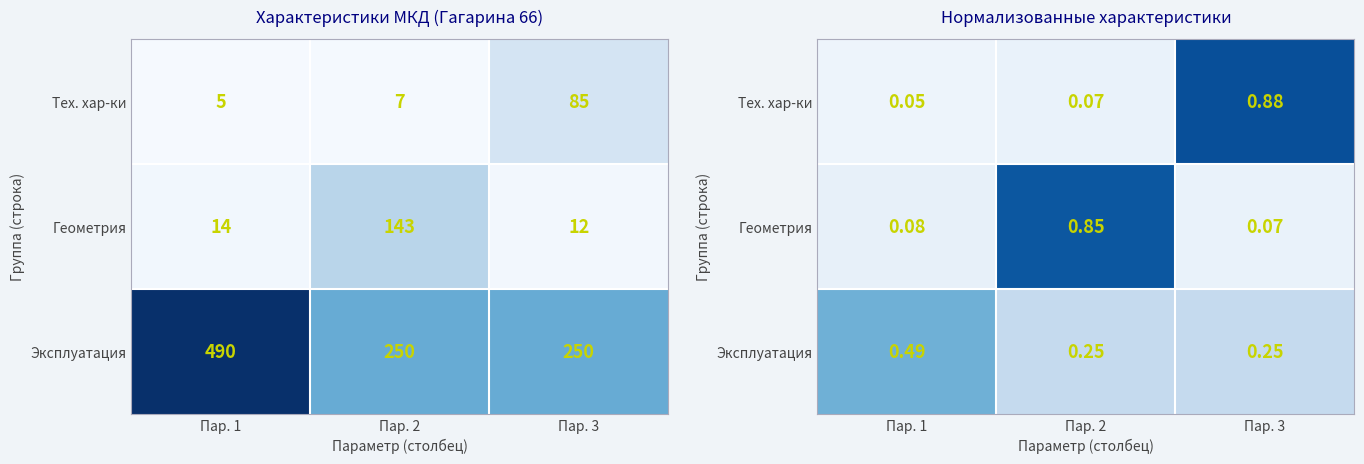

Which has a higher value, Пар. 2 or Пар. 3?

Пар. 3